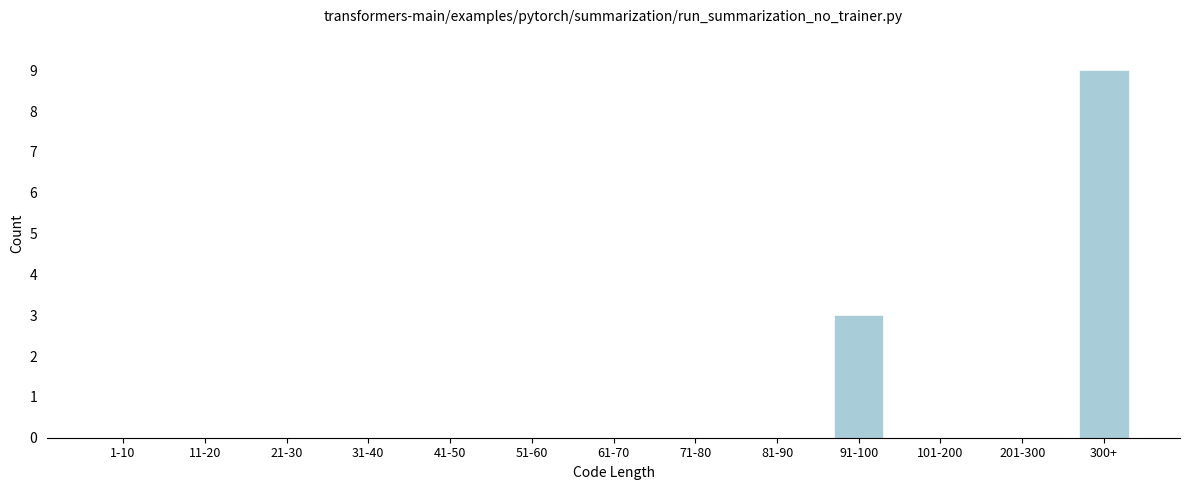

Reading left to right, what are all the values shown in this chart?

1-10=0	11-20=0	21-30=0	31-40=0	41-50=0	51-60=0	61-70=0	71-80=0	81-90=0	91-100=3	101-200=0	201-300=0	300+=9